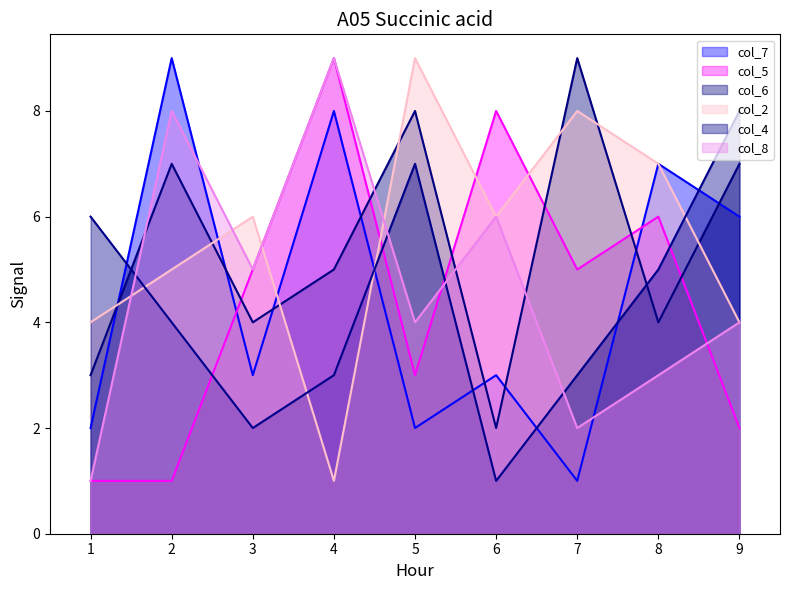

Which series ends up on top after the final intersection of col_4 and col_2?

col_4